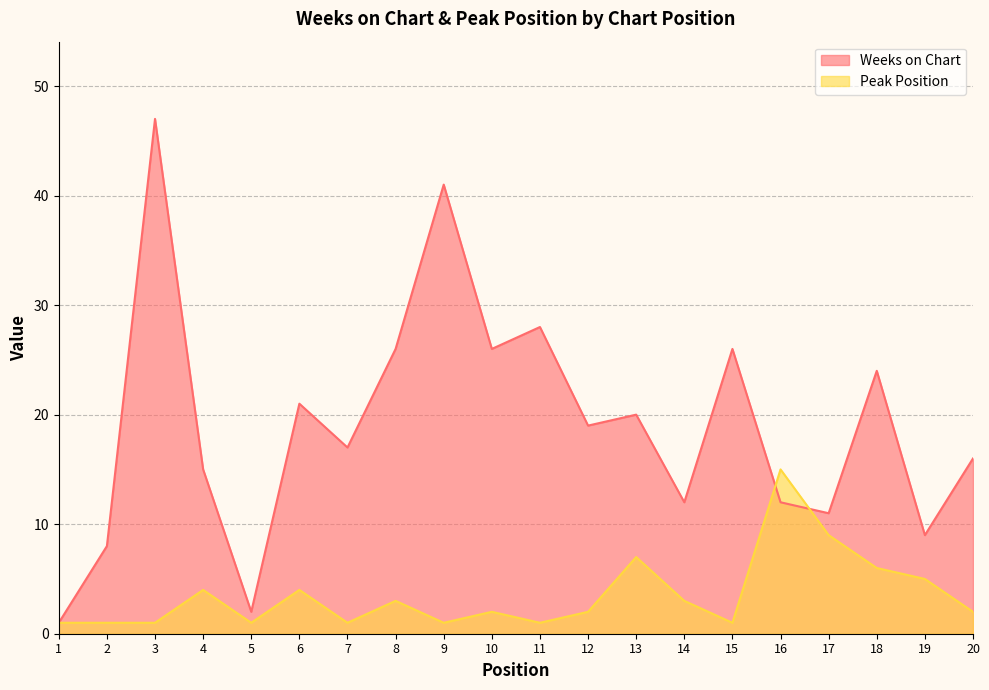

Rank the series by their average value, from highest to lowest.

Weeks on Chart, Peak Position